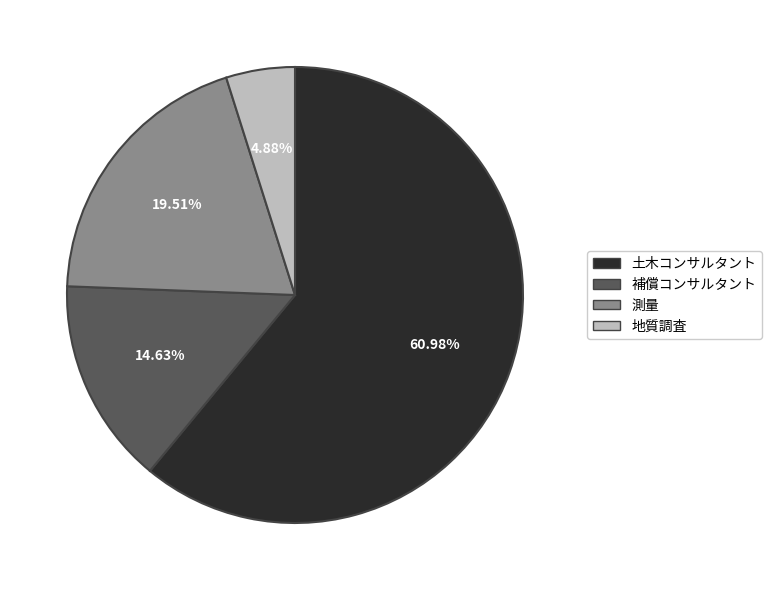

Which category has the biggest portion of the pie?

土木コンサルタント